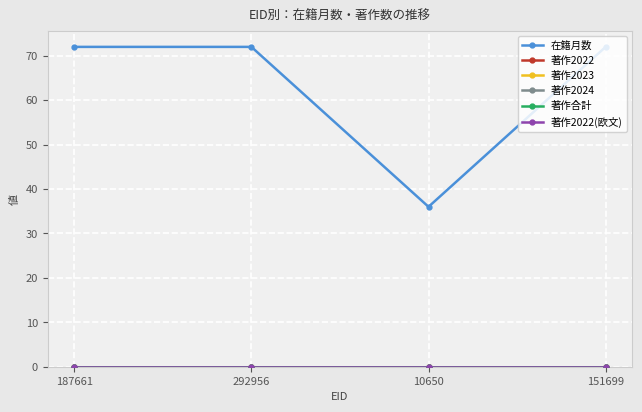

Reading left to right, extract all data points from this chart.

在籍月数: 72	72	36	72
著作2022: 0	0	0	0
著作2023: 0	0	0	0
著作2024: 0	0	0	0
著作合計: 0	0	0	0
著作2022(欧文): 0	0	0	0